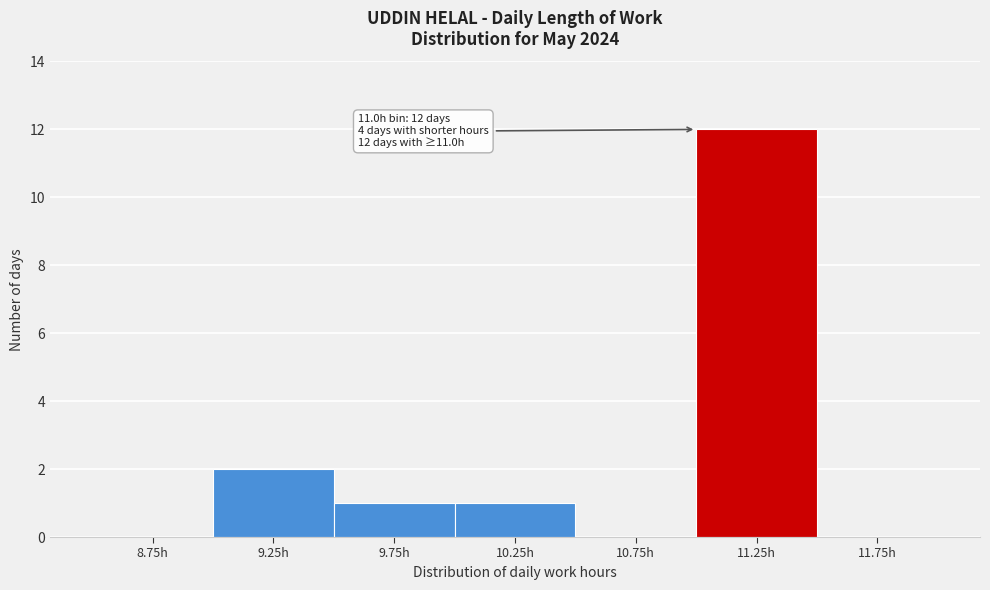

Which range on the x-axis has the tallest bar?

11.0 to 11.5